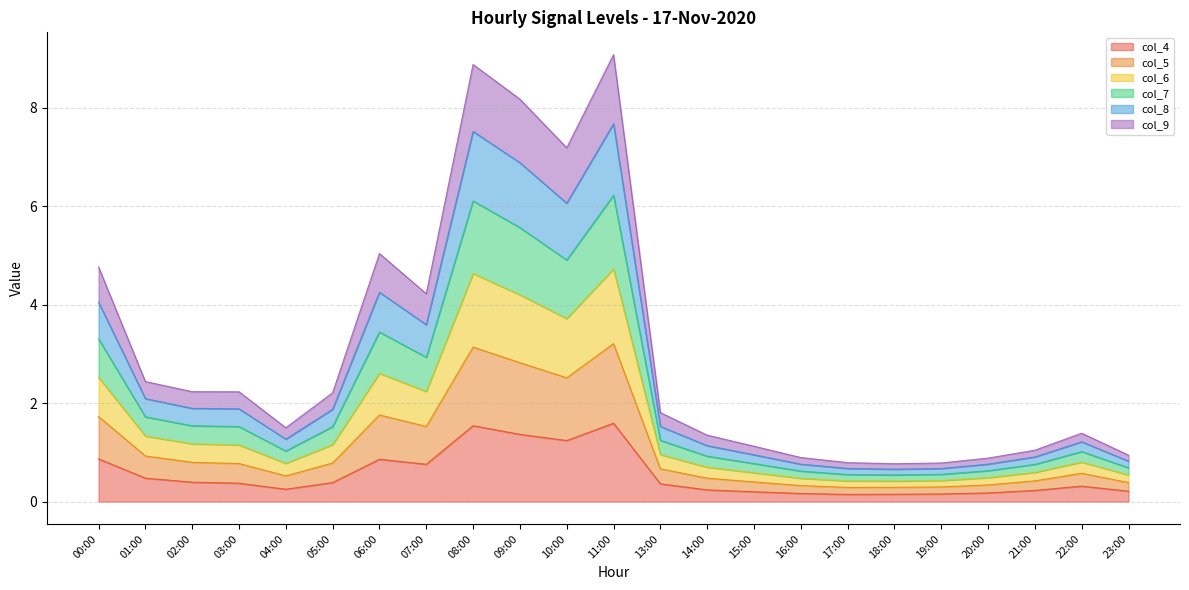

What is the highest value of the col_4 series?

1.6